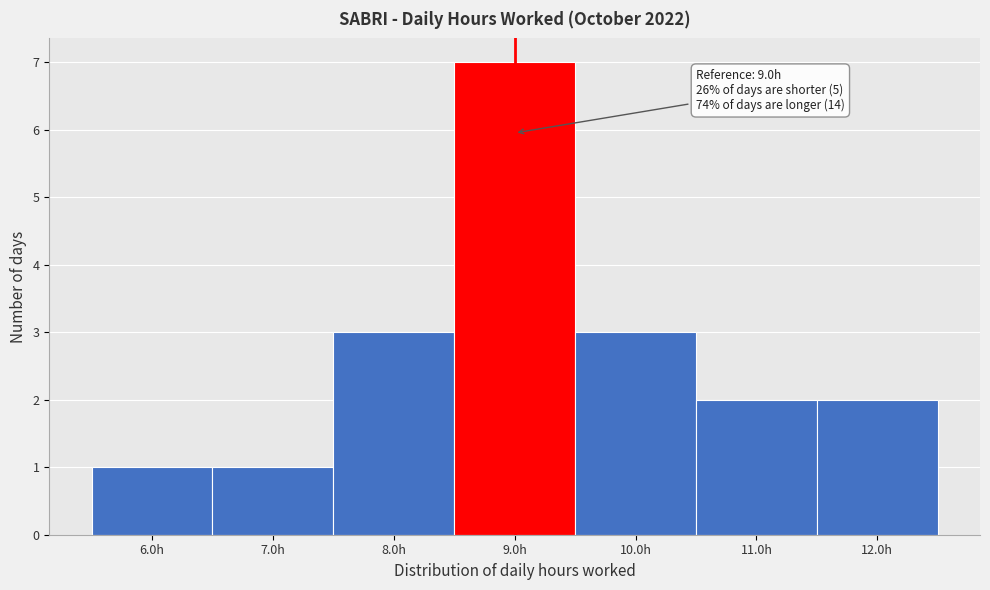

Which range on the x-axis has the tallest bar?

8.5 to 9.5